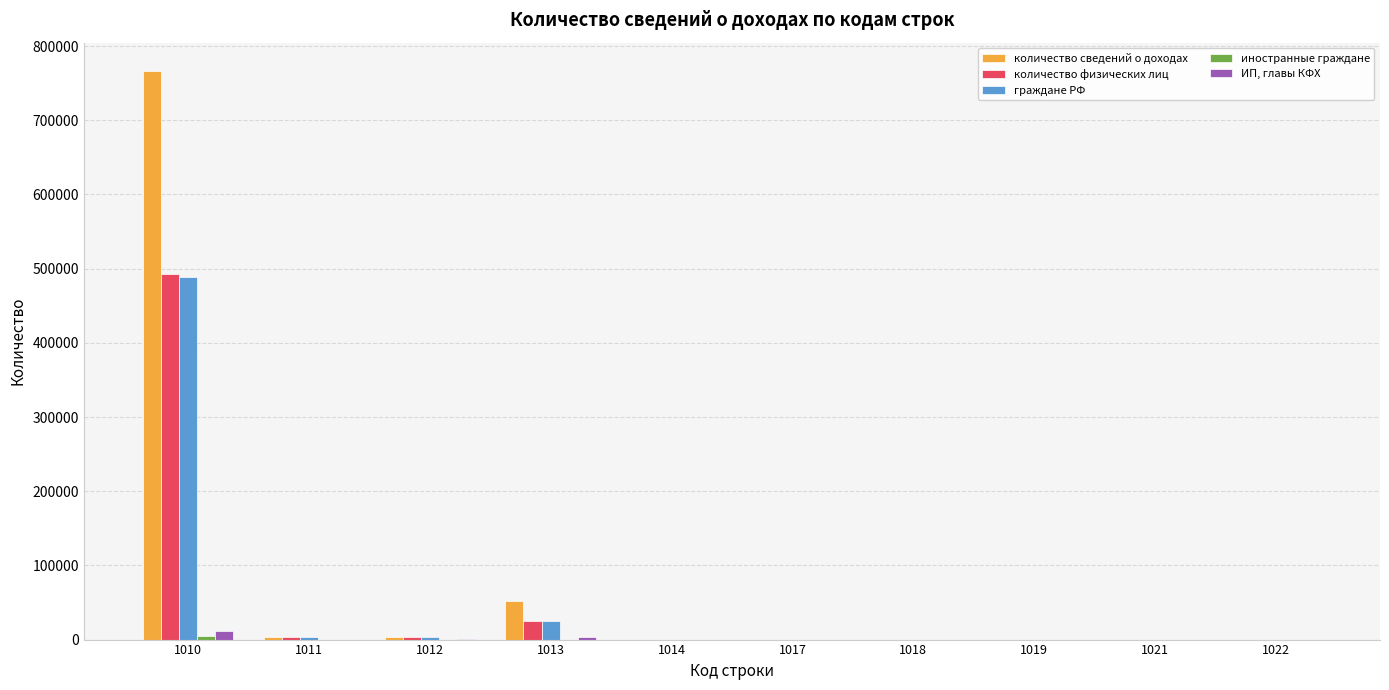

At which category is the sum across all series the highest?

1010